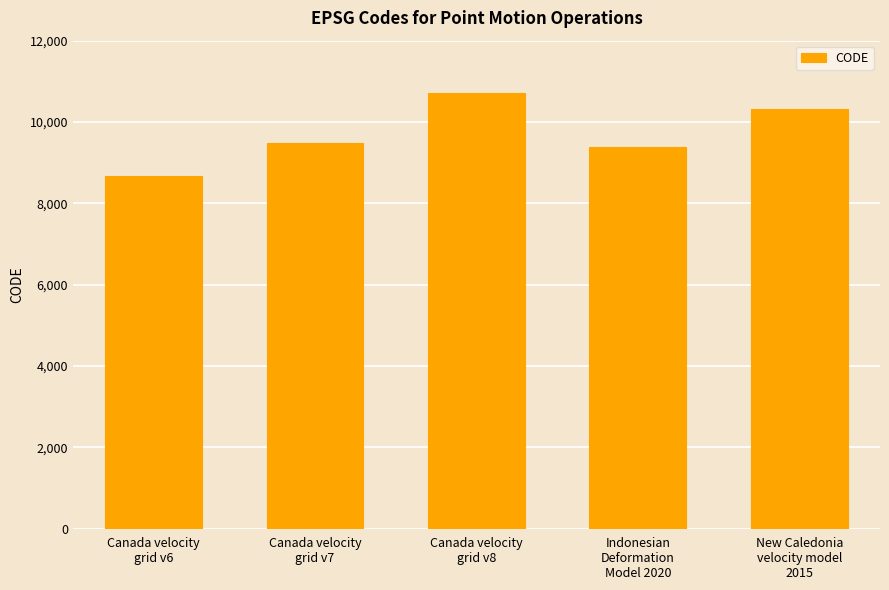

What position from the left is Indonesian
Deformation
Model 2020?

4